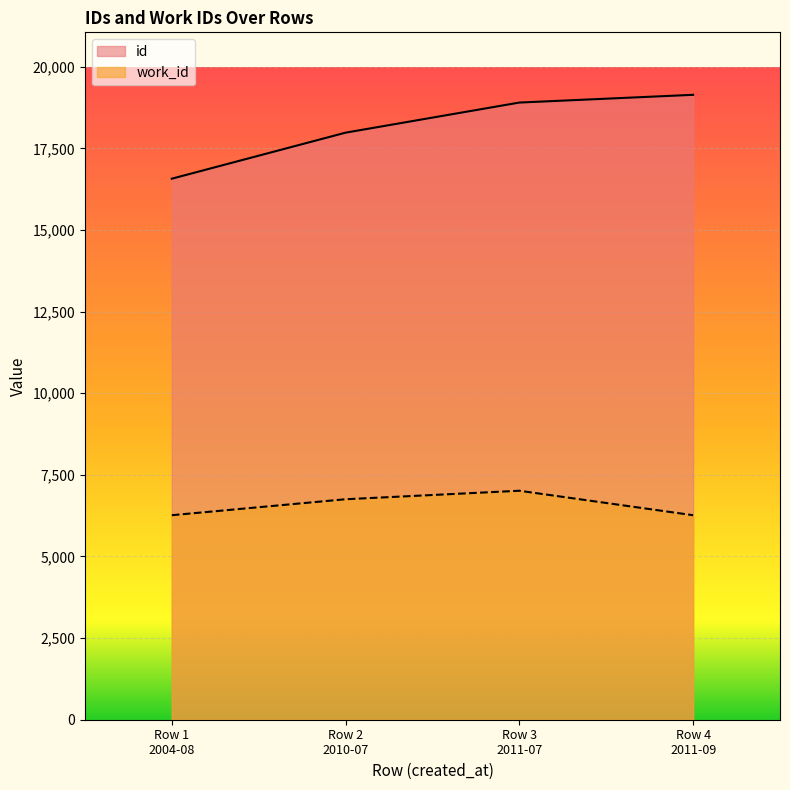

List the series in order of their overall mean, highest first.

id, work_id